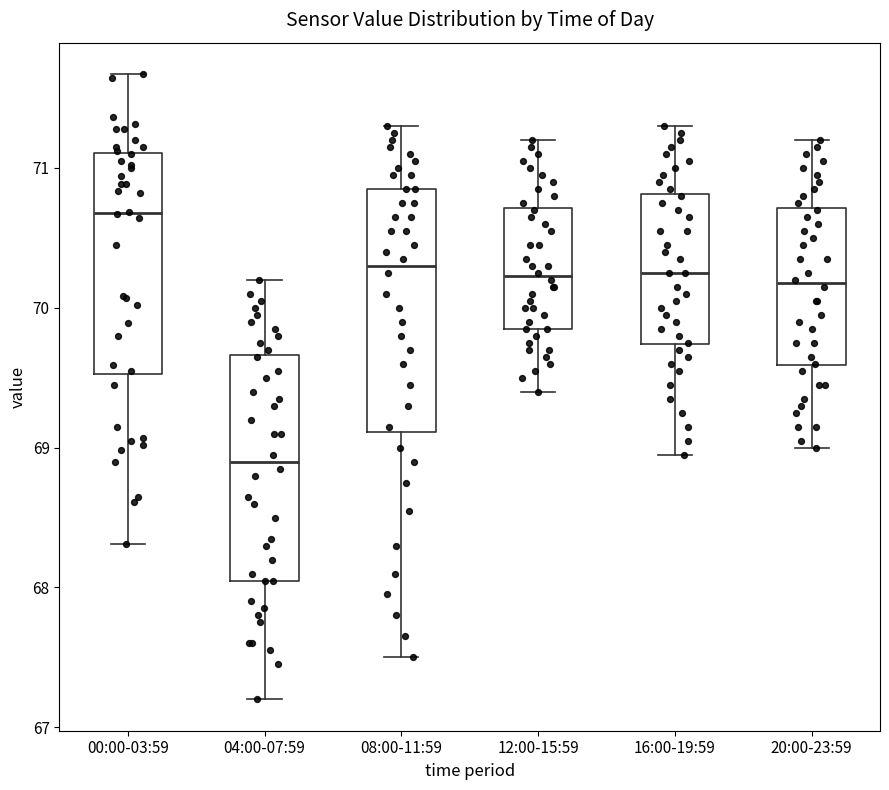

Which box has the lowest median line?

04:00-07:59